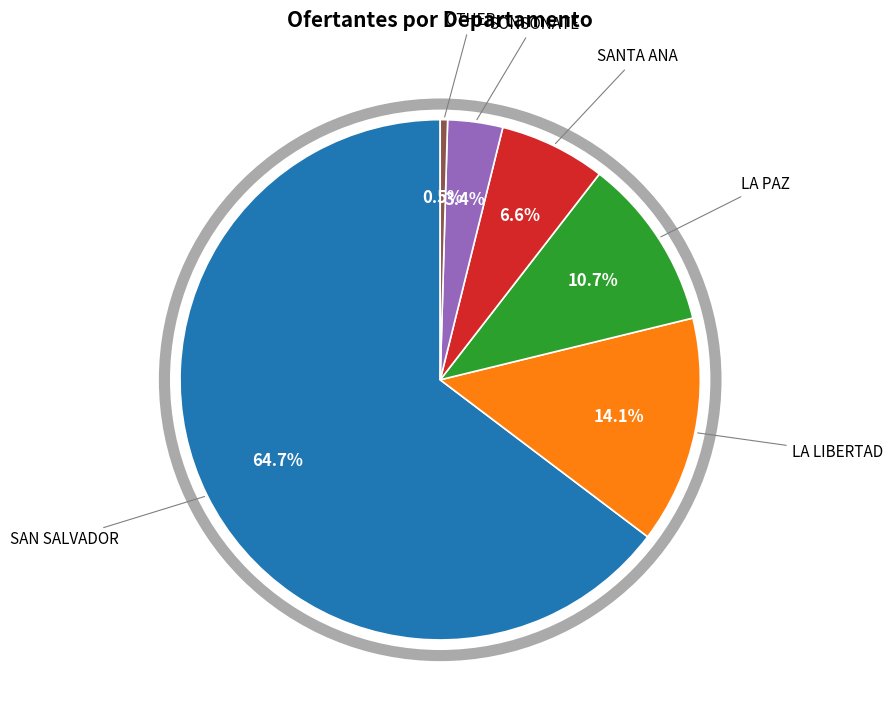

Do SAN SALVADOR and LA LIBERTAD together represent more than half of the pie?

Yes